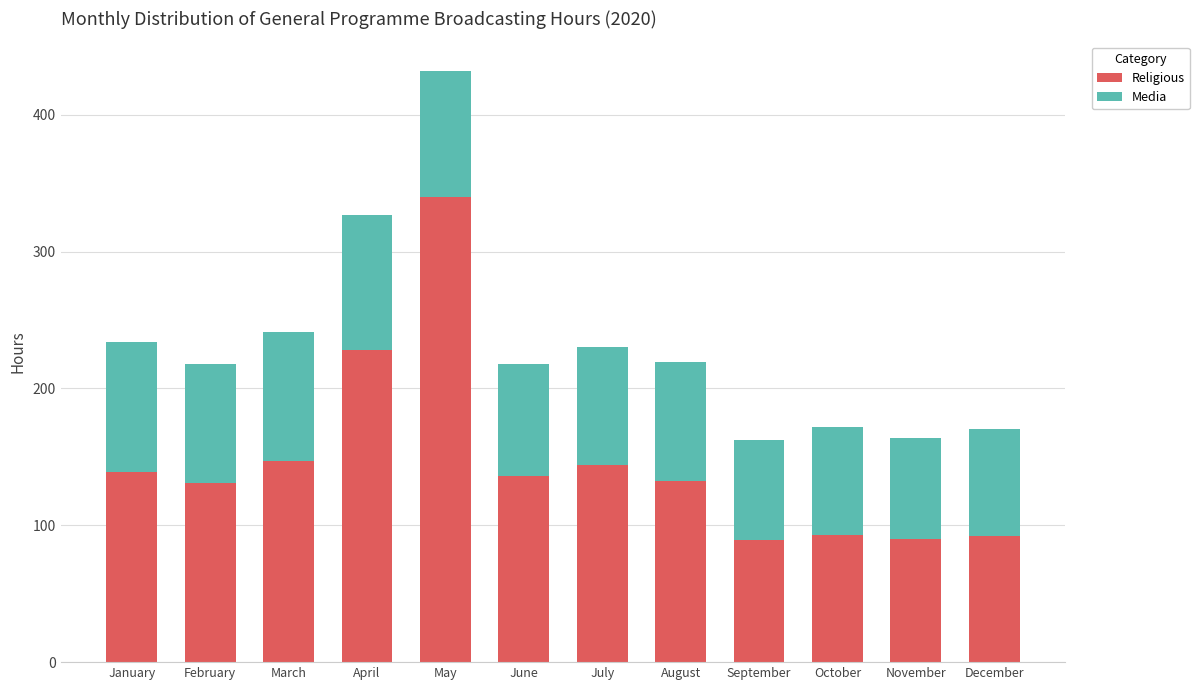

At which category is the sum across all series the highest?

May